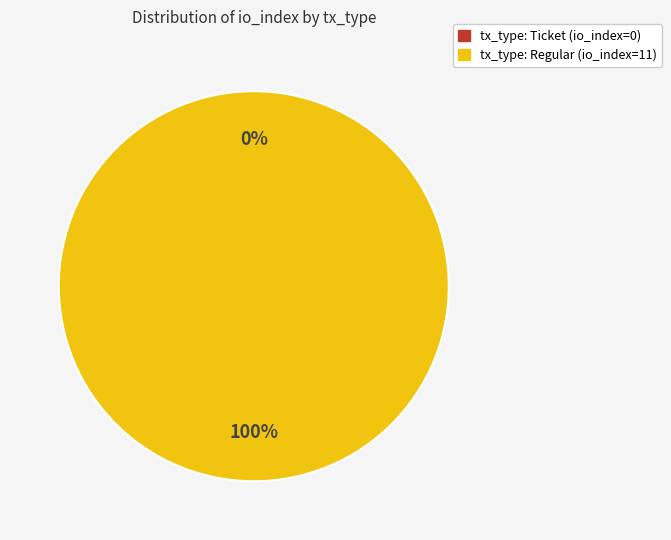

Does tx_type: Ticket (io_index=0) represent more than half of the total?

No